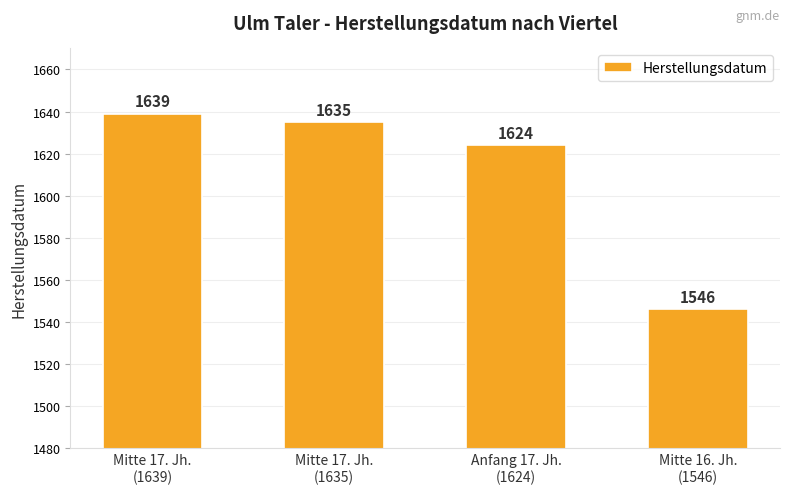

What is the change in value from Mitte 17. Jh.
(1639) to Mitte 16. Jh.
(1546)?

-93